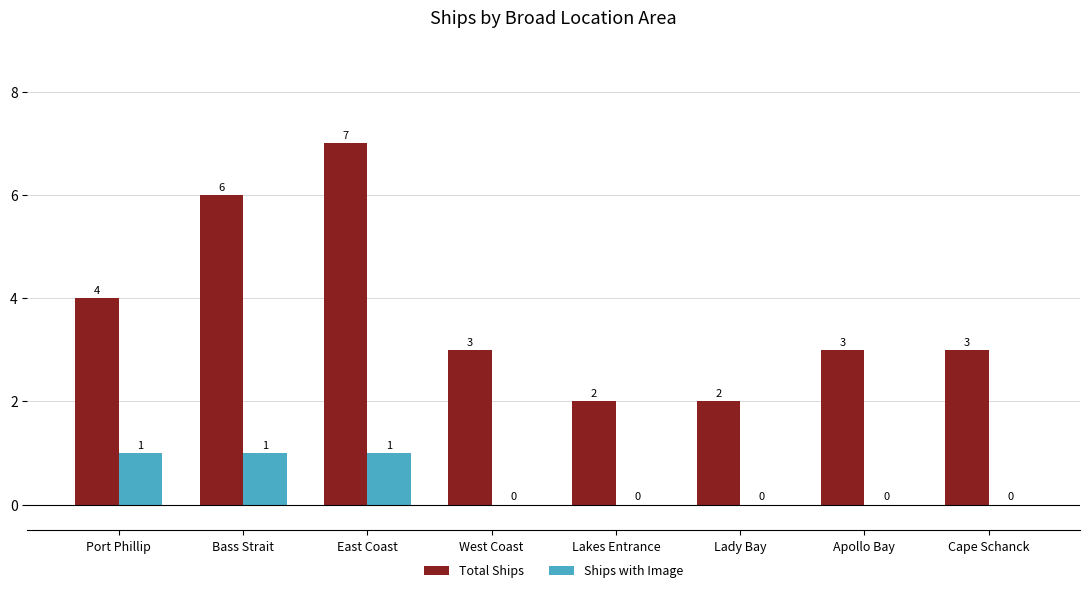

Are the bars grouped side by side (vs. stacked)?

Yes